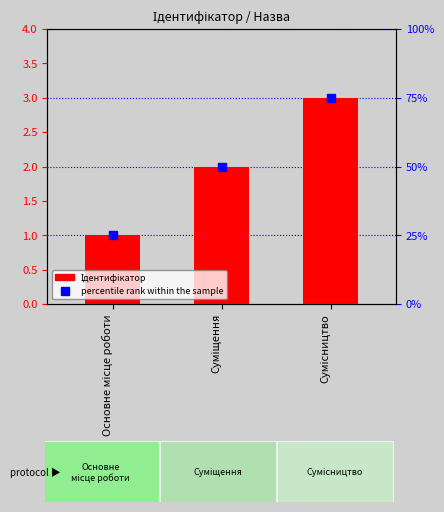

Reading left to right, transcribe all the data shown in this chart.

Ідентифікатор: 1	2	3
percentile rank within the sample: 25	50	75